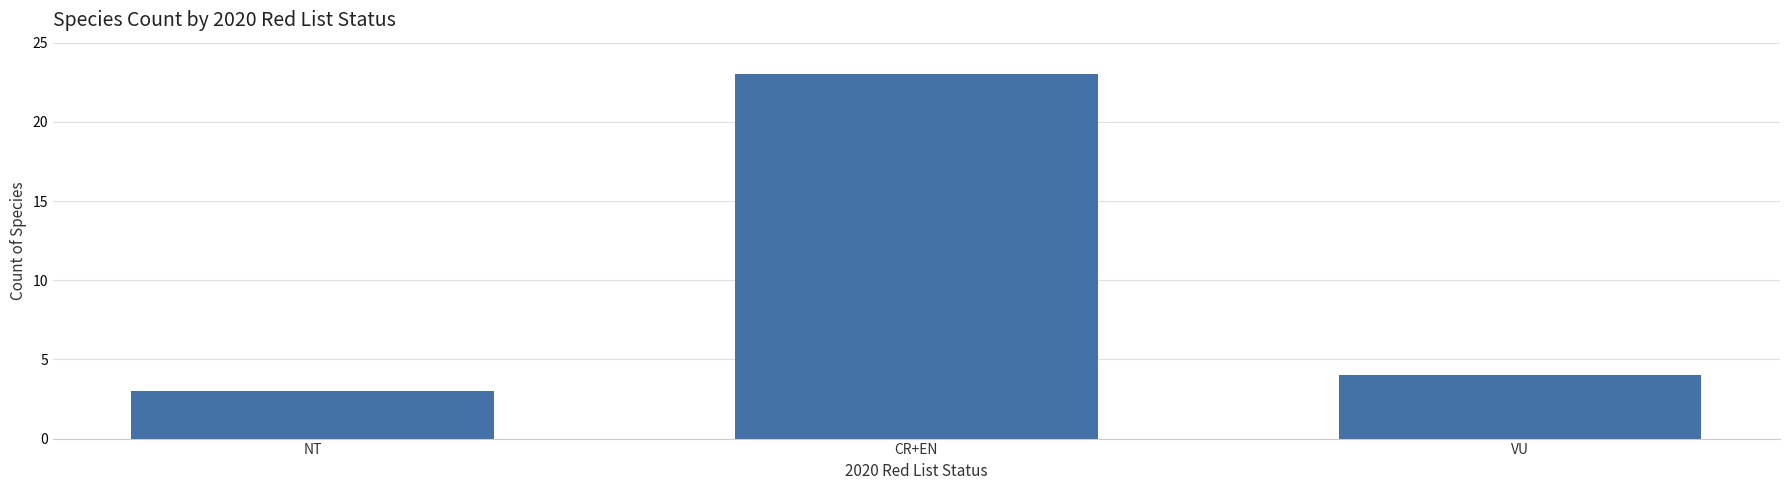

Is it true that the value at VU is 6?

False